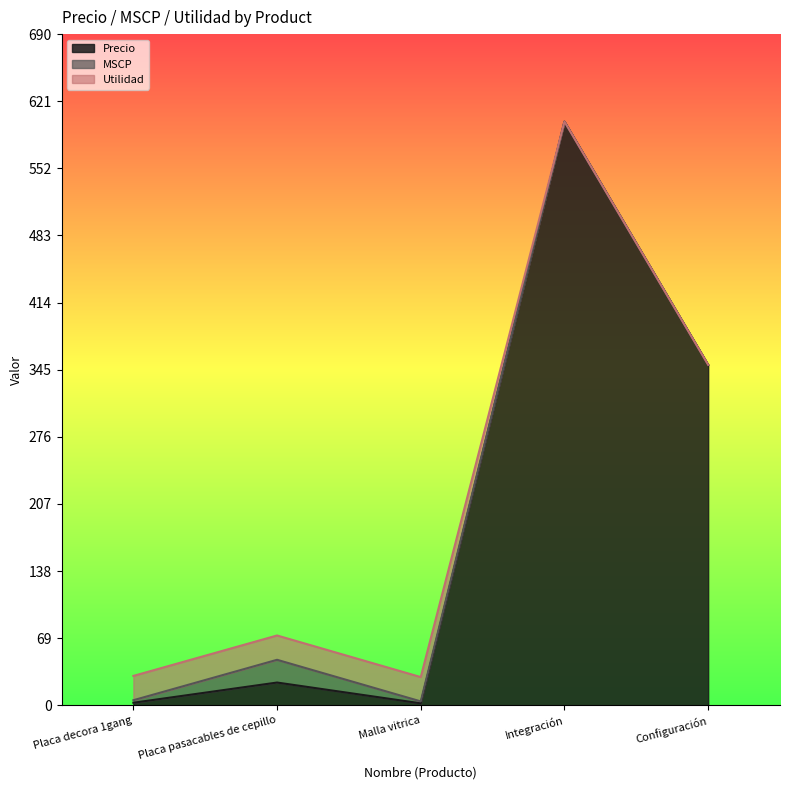

How many lines are shown in the chart?

3